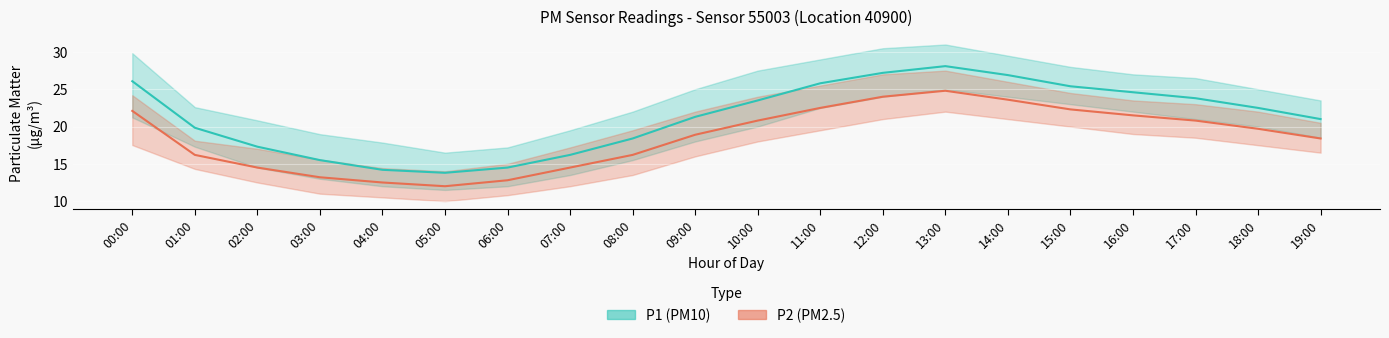

Reading right to left, transcribe all the data shown in this chart.

P1 (PM10): 21.0	22.5	23.8	24.6	25.4	26.9	28.1	27.2	25.8	23.5	21.3	18.4	16.2	14.5	13.8	14.2	15.5	17.3	19.8	26.1
P2 (PM2.5): 18.4	19.7	20.8	21.5	22.3	23.6	24.8	24.0	22.5	20.8	18.9	16.2	14.5	12.8	12.0	12.5	13.2	14.5	16.2	22.1